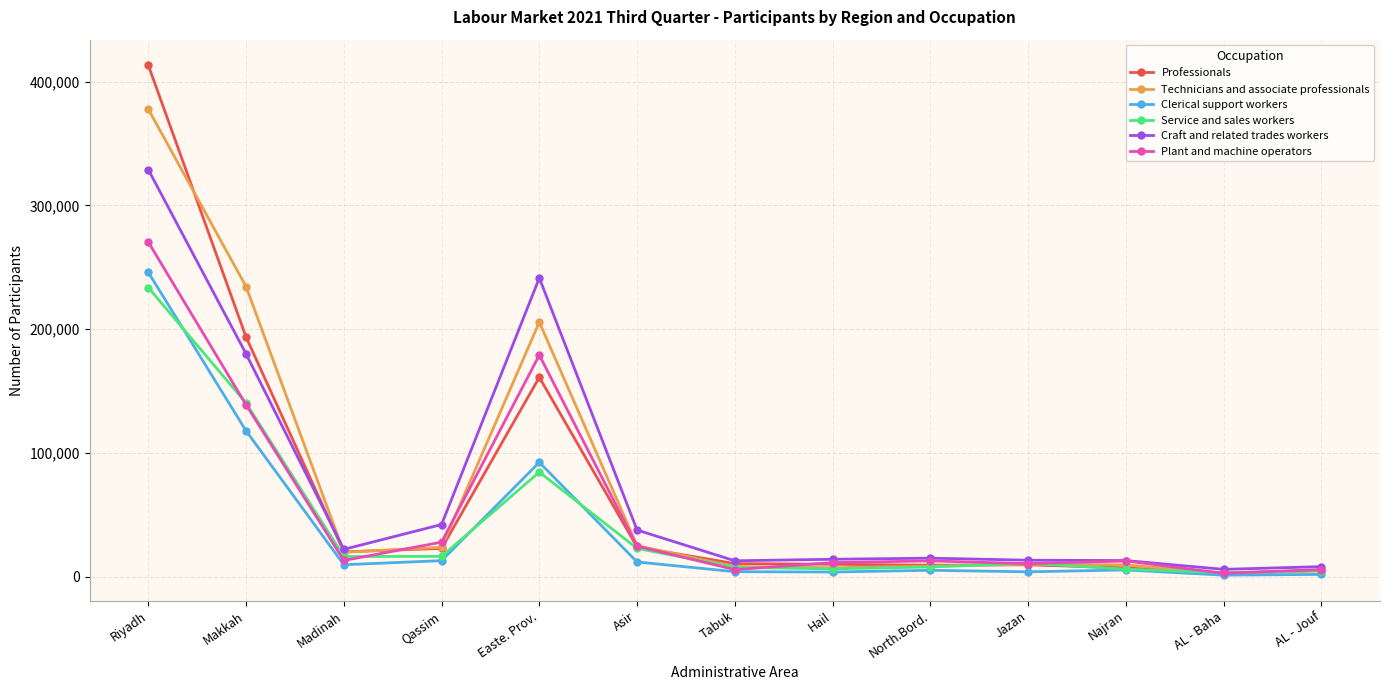

Is the value of Clerical support workers at AL - Jouf greater than the value of Plant and machine operators at Qassim?

No